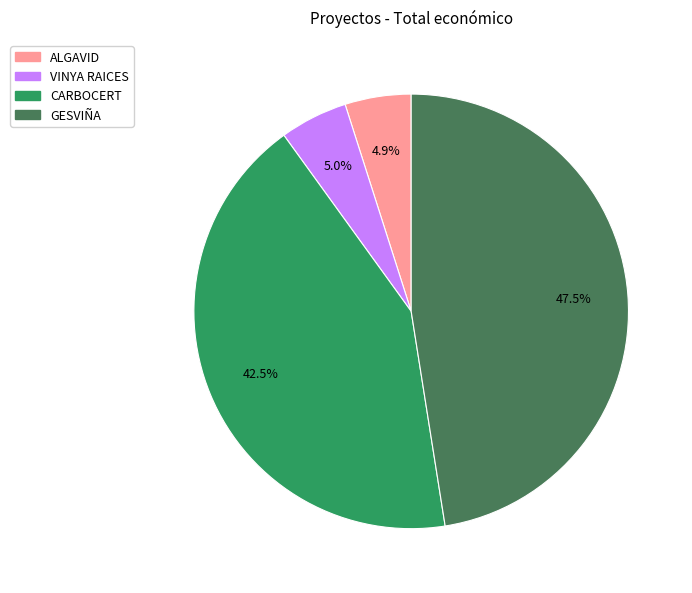

Which slice is the largest?

GESVIÑA